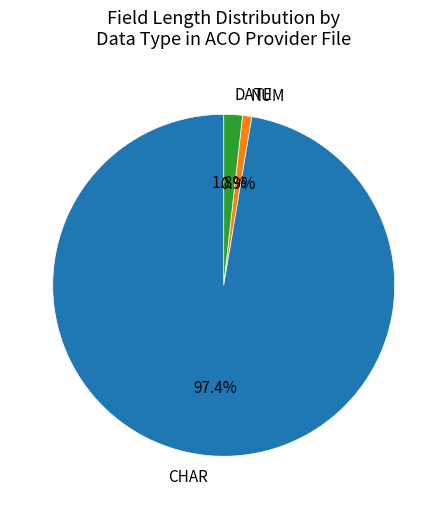

How many slices are in this pie chart?

3